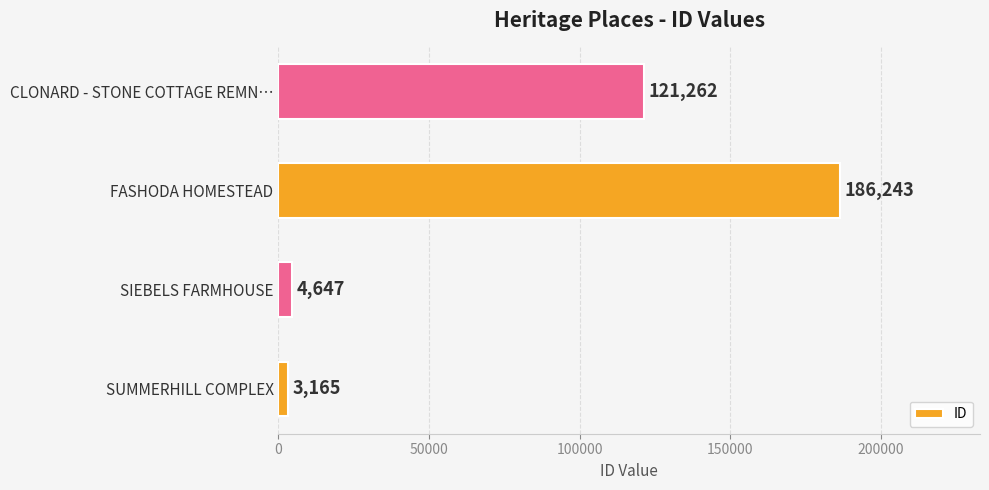

Reading top to bottom, what are all the values shown in this chart?

CLONARD - STONE COTTAGE REMN…=121262	FASHODA HOMESTEAD=186243	SIEBELS FARMHOUSE=4647	SUMMERHILL COMPLEX=3165